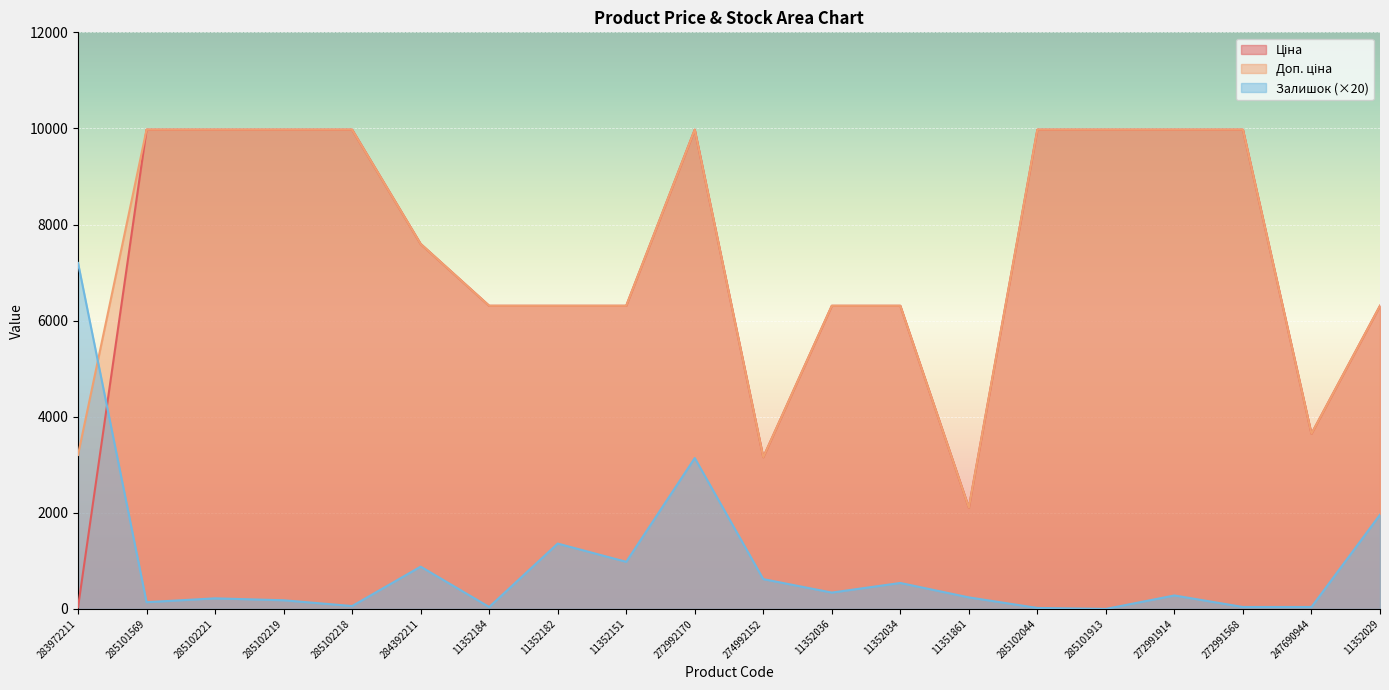

What is the maximum value shown in the chart?

9975.0